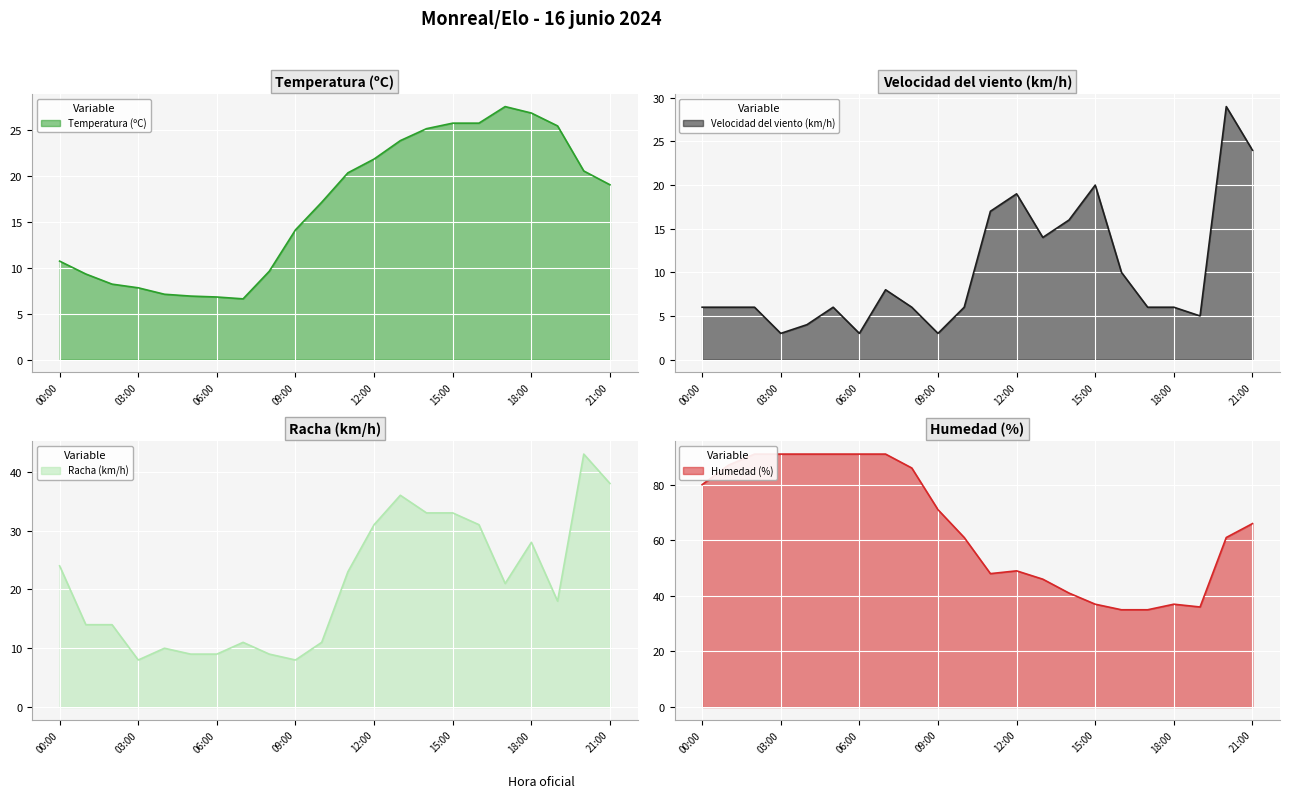

Which series has the widest spread of values?

Humedad (%)